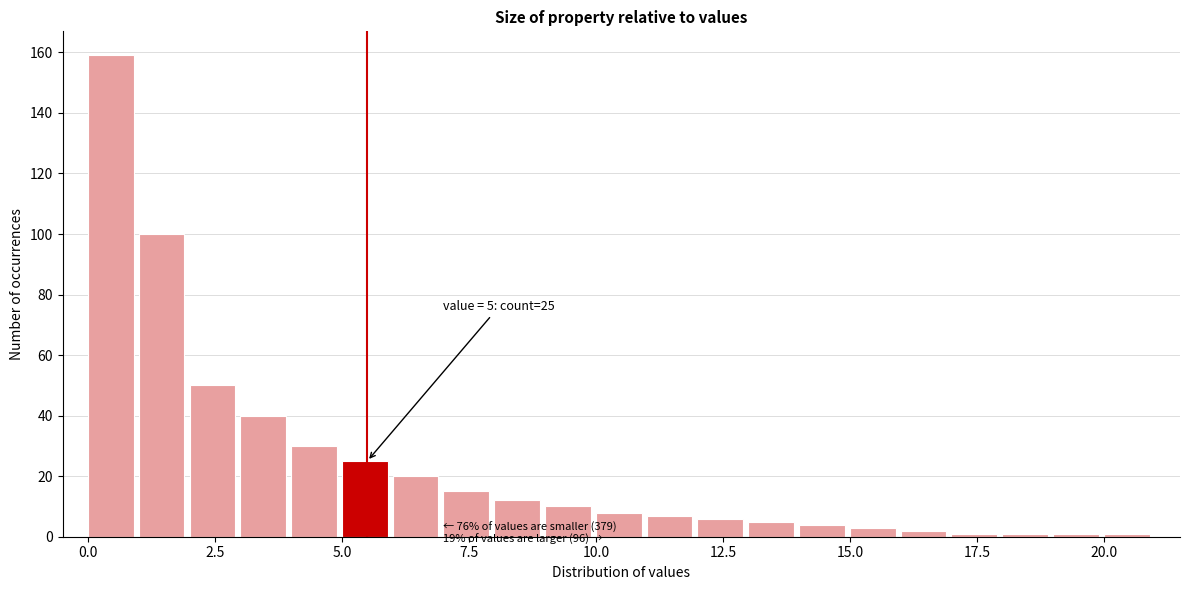

Read against the x-axis, roughly where is the centre of the tallest bar?

0.5